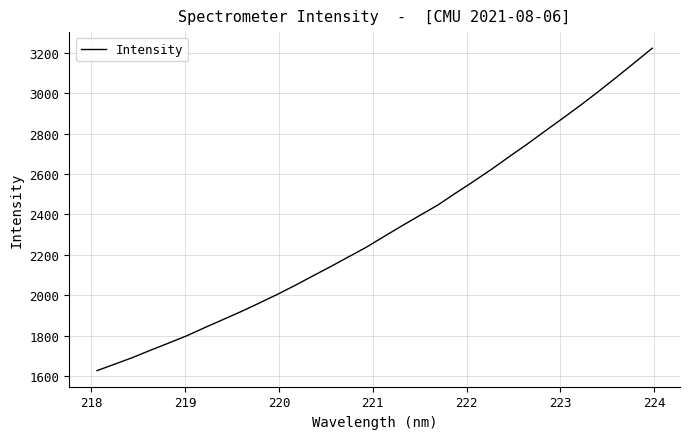

What is the smallest value displayed?

1627.5